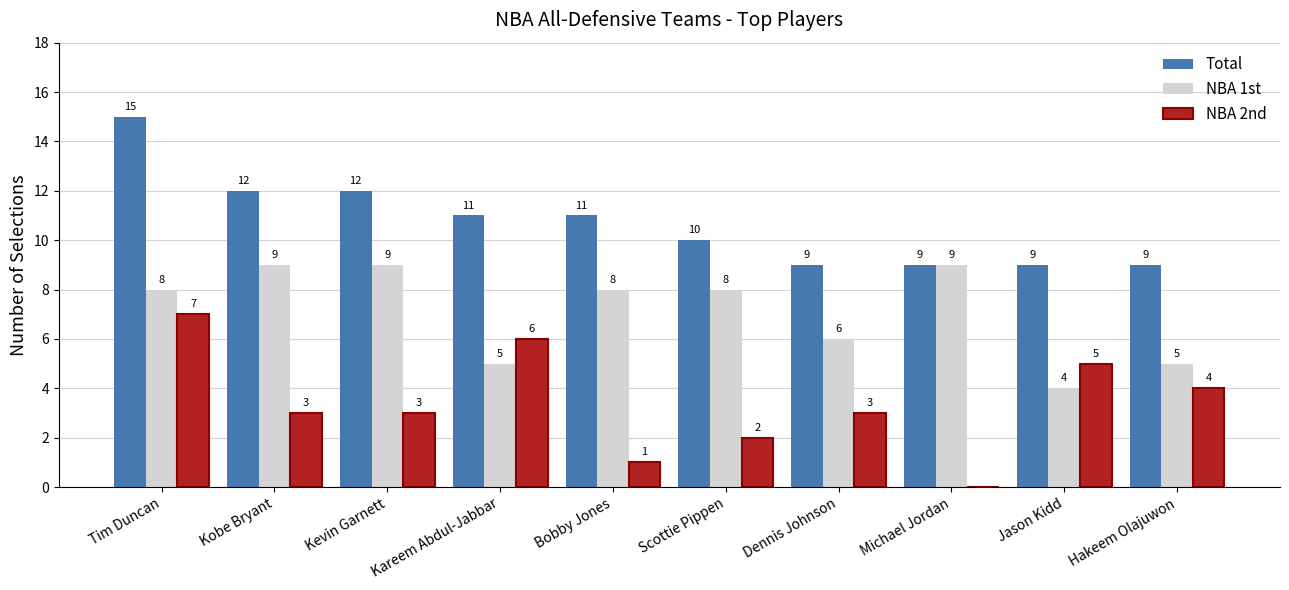

What is the total value across all series at Tim Duncan?

30